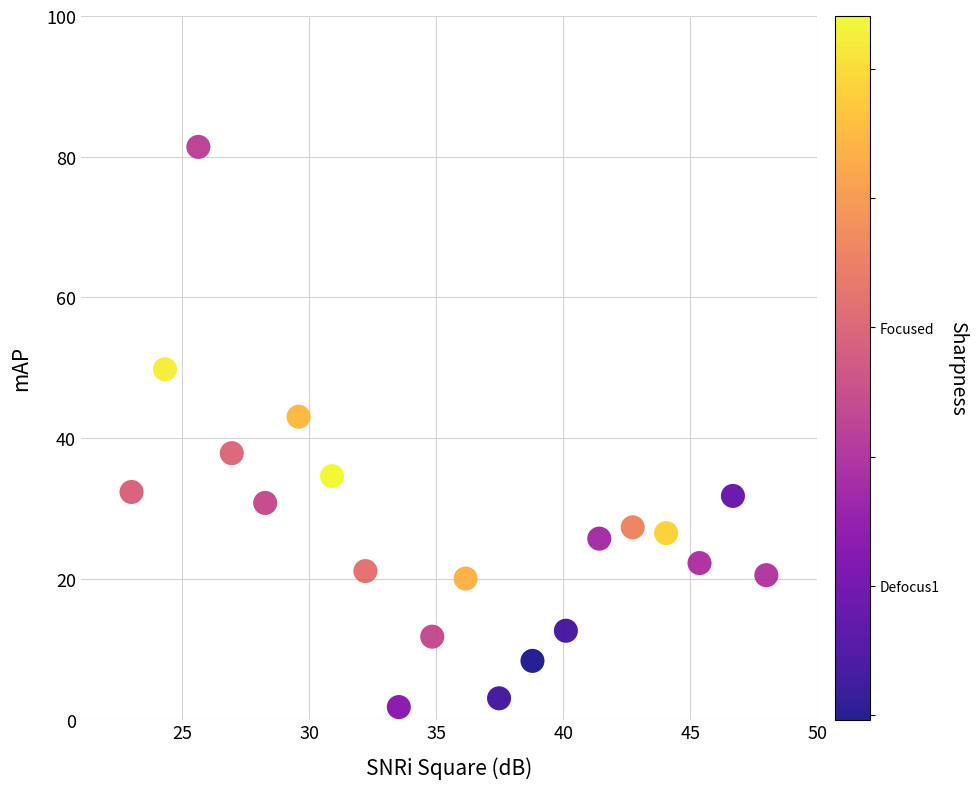

What is the range of Y values (max minus min)?

79.6